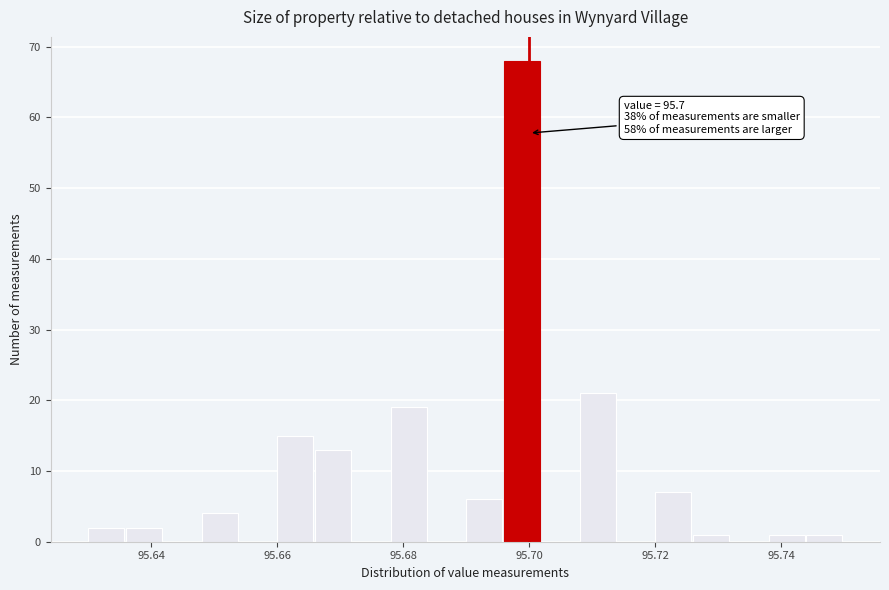

Around what value on the x-axis is the tallest bar? Give the approximate position of its centre, as read against the axis.

95.698